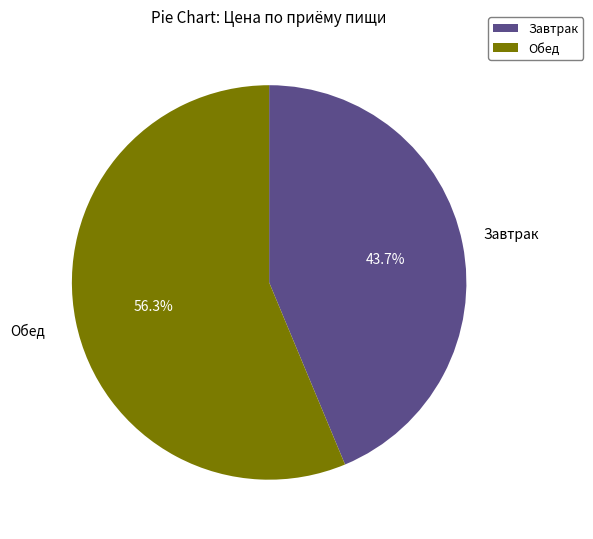

True or false: Обед accounts for 56% of the total.

True